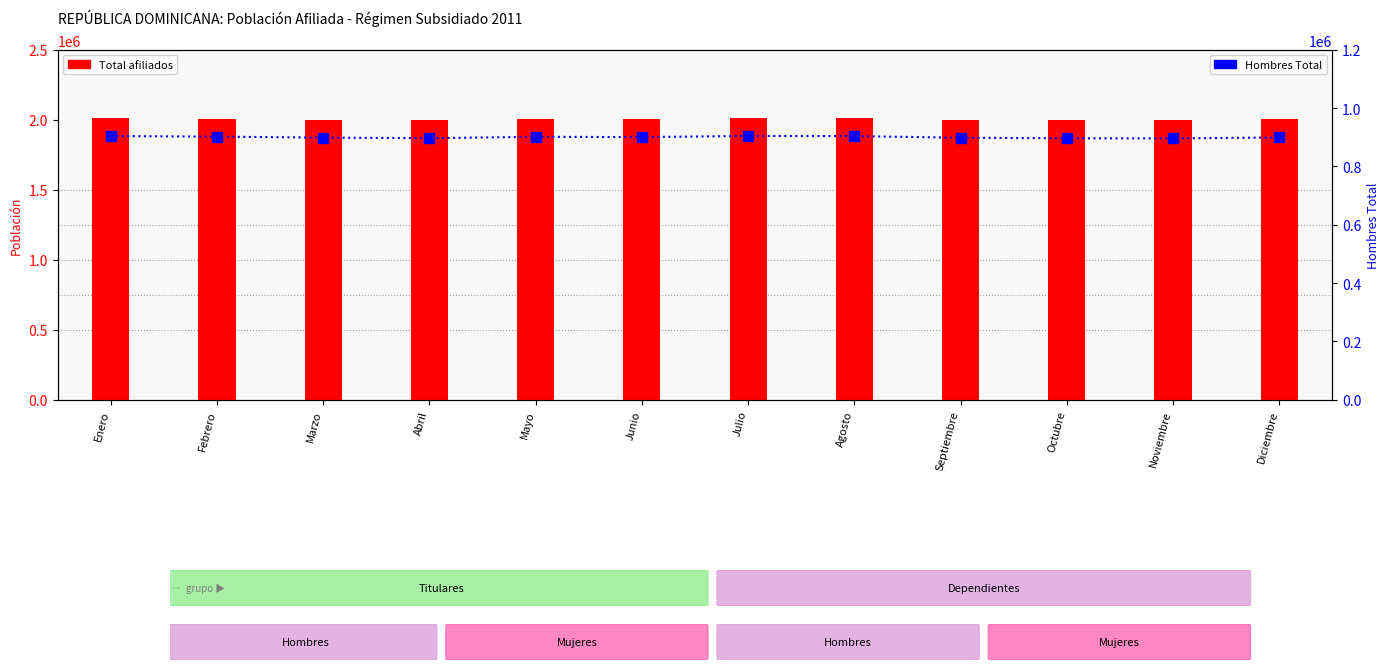

Between Septiembre and Octubre, which series saw the biggest shift?

Total